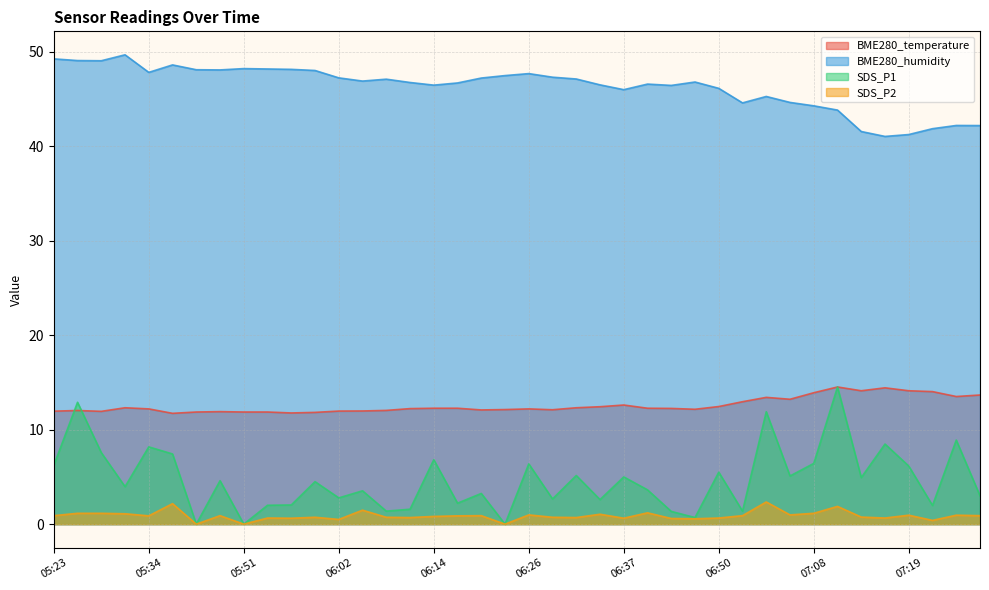

What value does the SDS_P2 series have at 06:34?

1.1